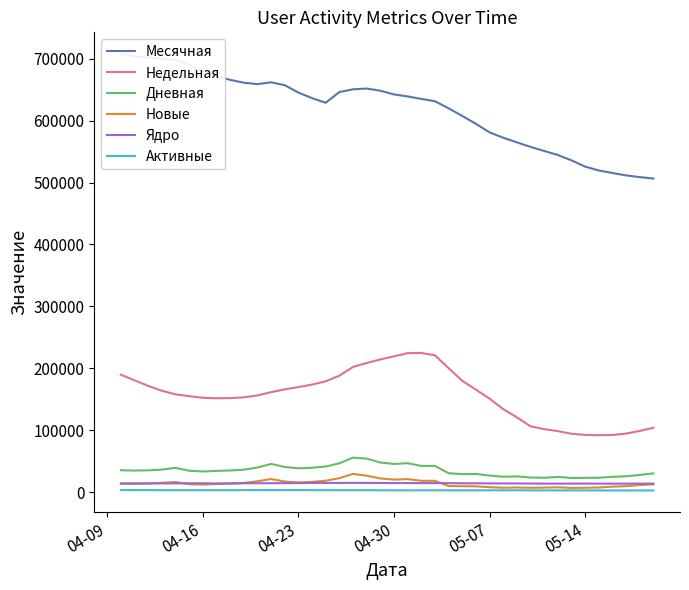

True or false: Новые and Дневная intersect in this chart.

False